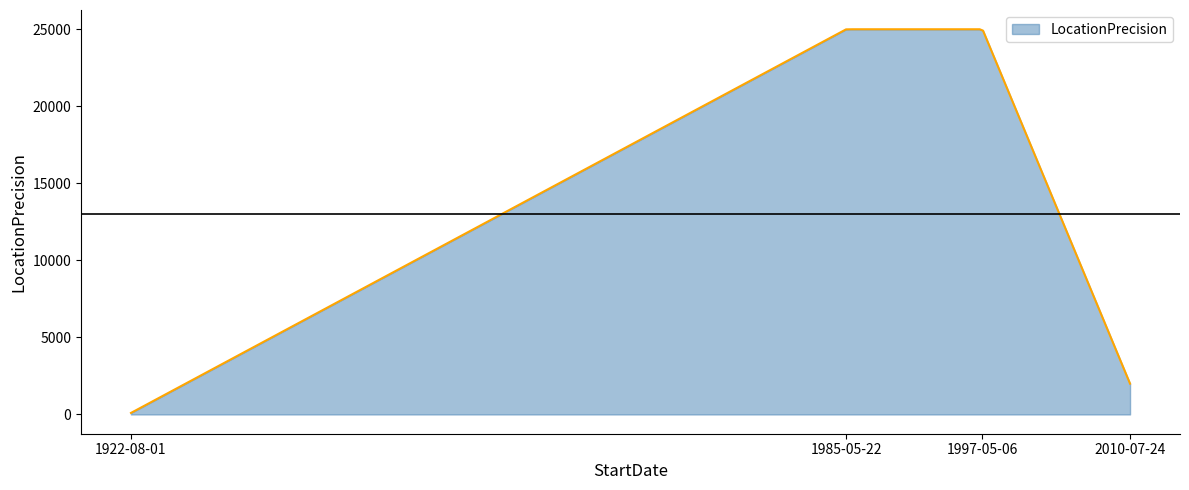

What is the maximum value shown in the chart?

25000.0